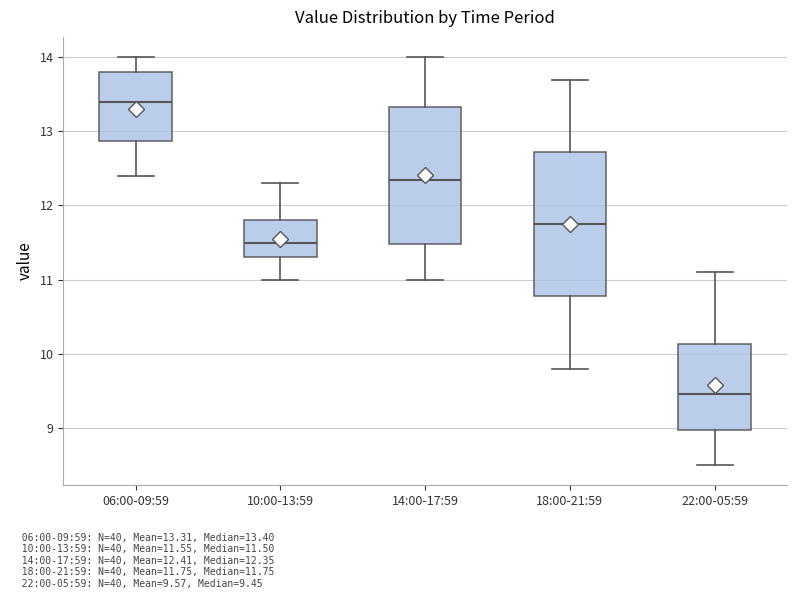

Which box has the lowest median line?

22:00-05:59